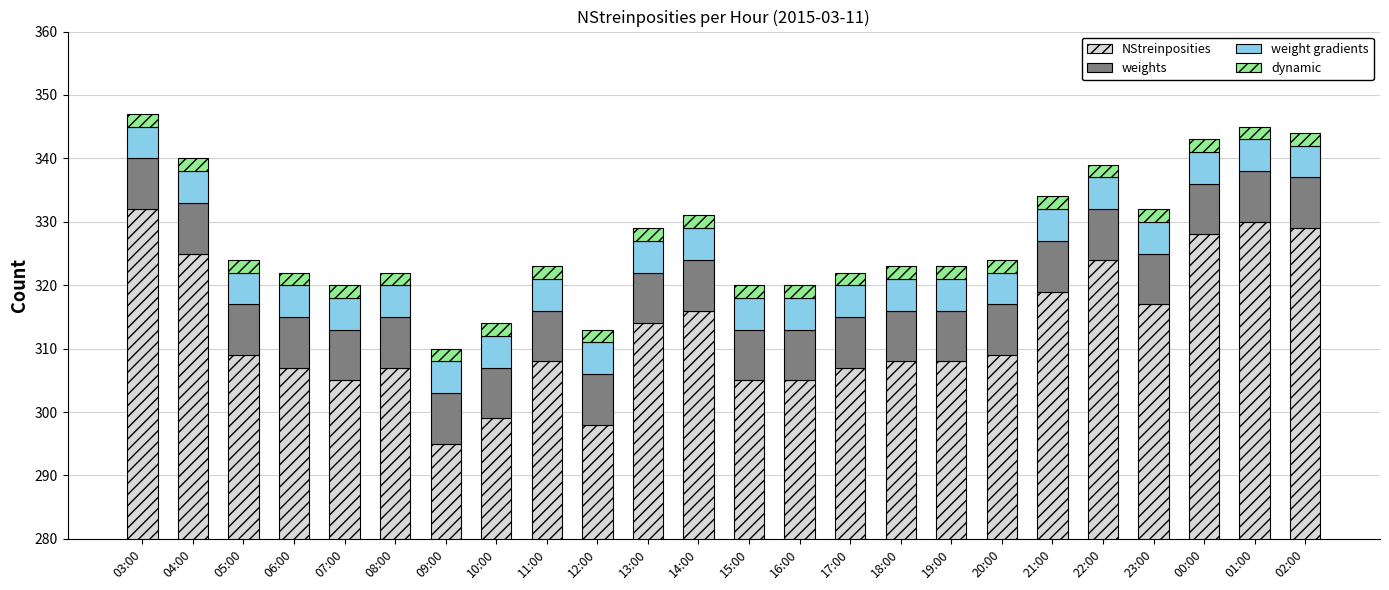

Which category has the lowest value across all series?

03:00